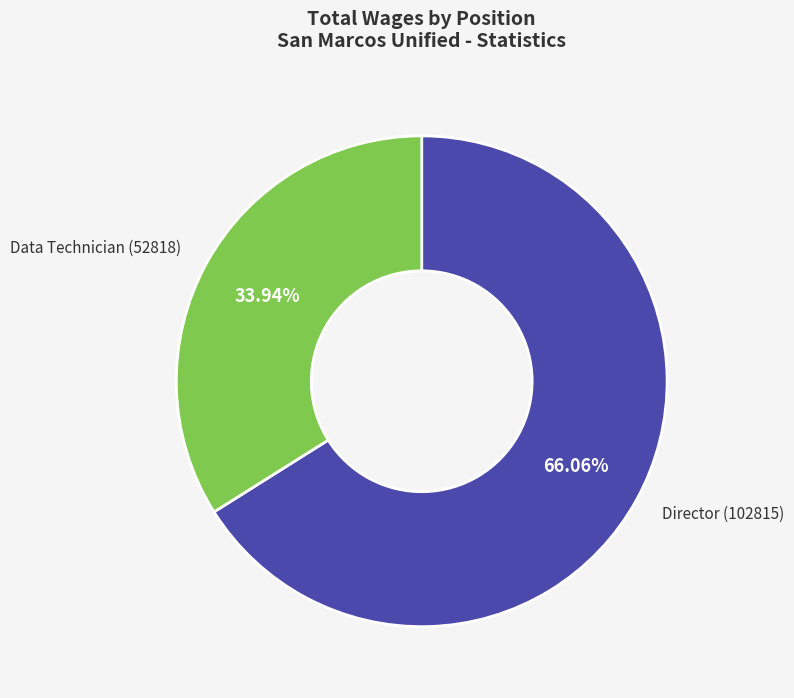

Does any single category account for the majority?

Yes